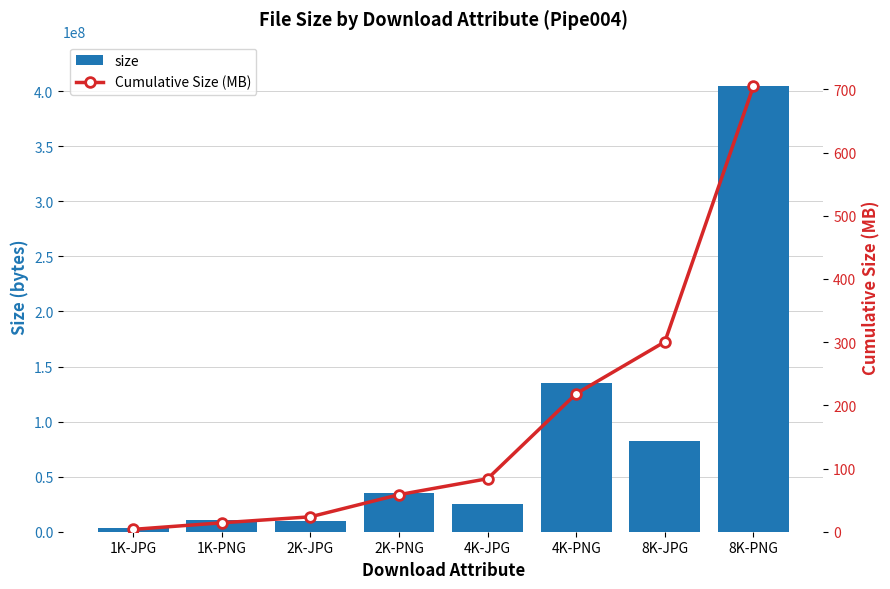

Which series has the largest range (max minus min)?

size